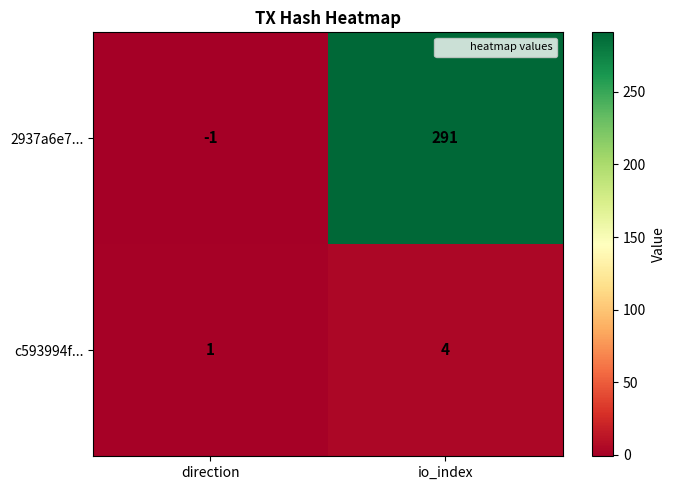

What is the difference between the maximum and minimum values in the 2937a6e7... series?

292